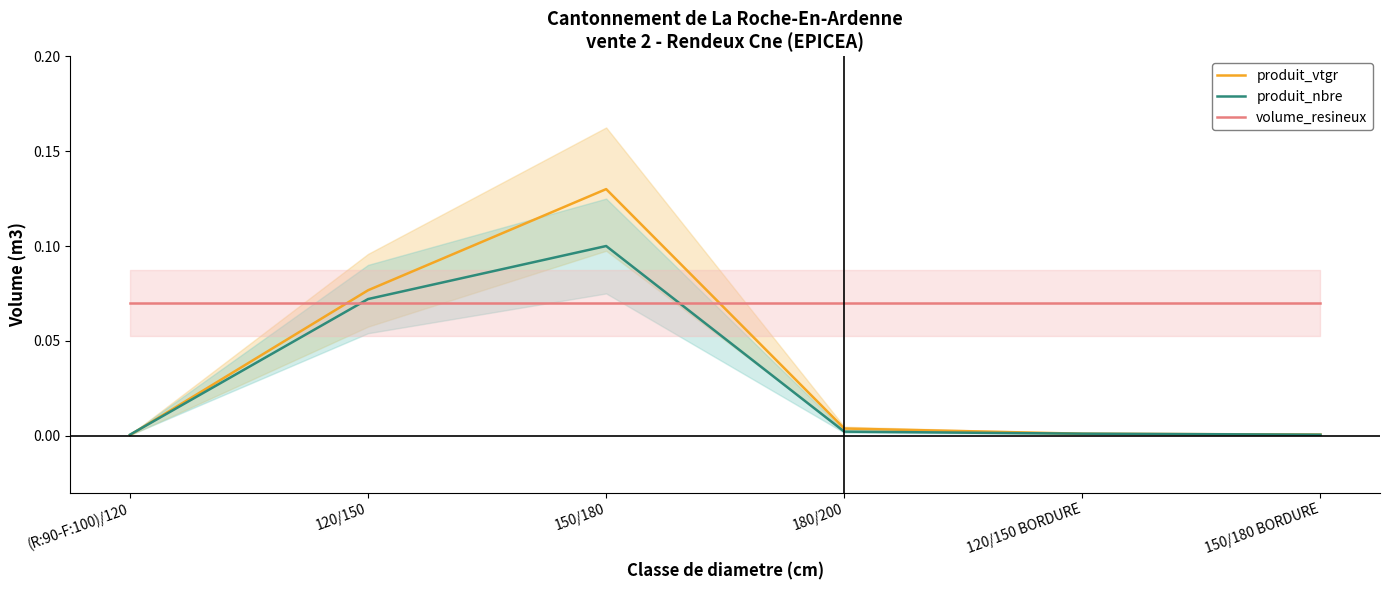

What are all the series names shown in the legend?

produit_vtgr, produit_nbre, volume_resineux